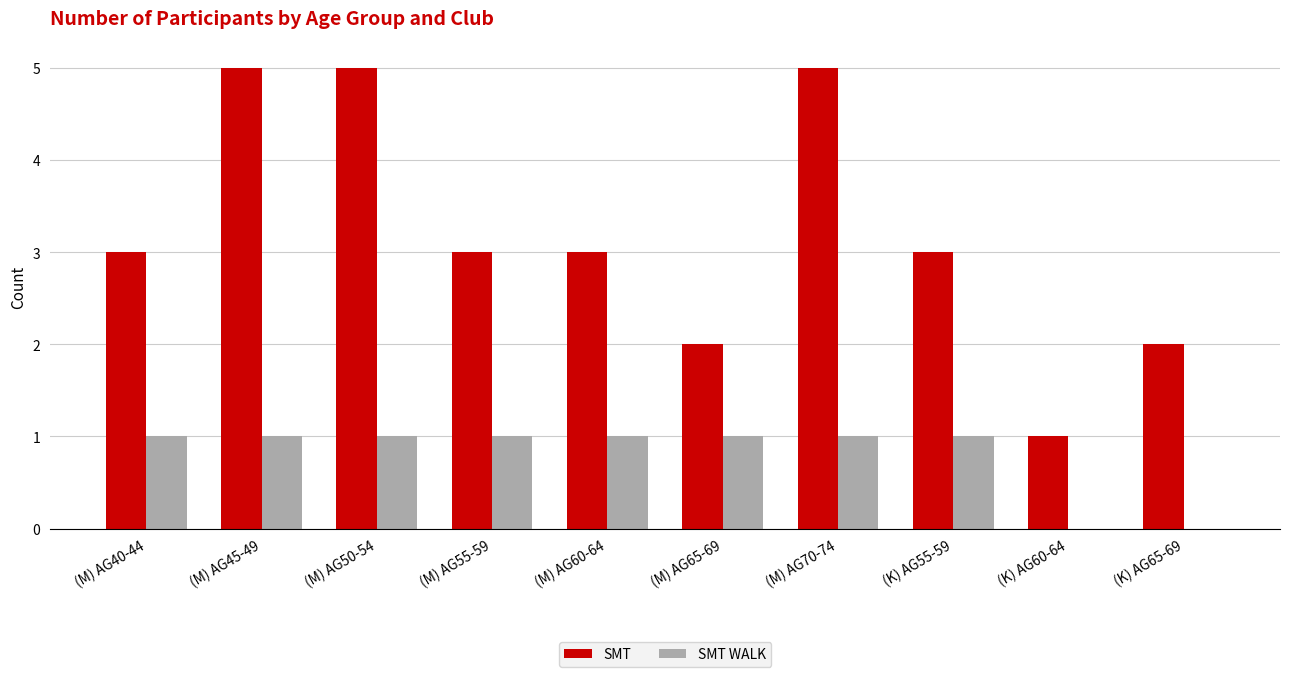

How many groups of bars are there?

10